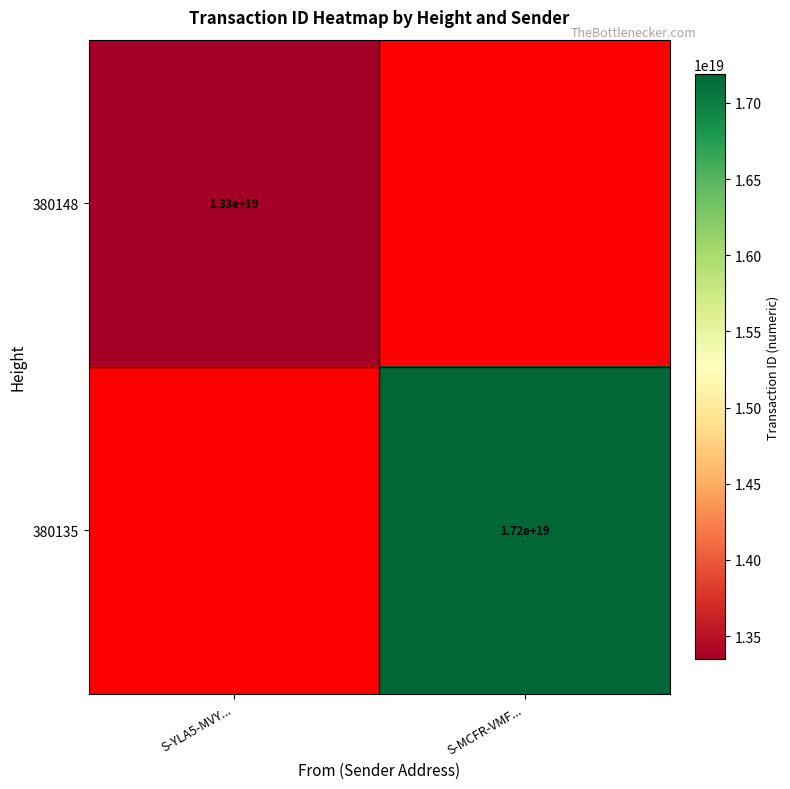

The 380148 series shows 22378660900289794048 at S-YLA5-MVY.... True or false?

False